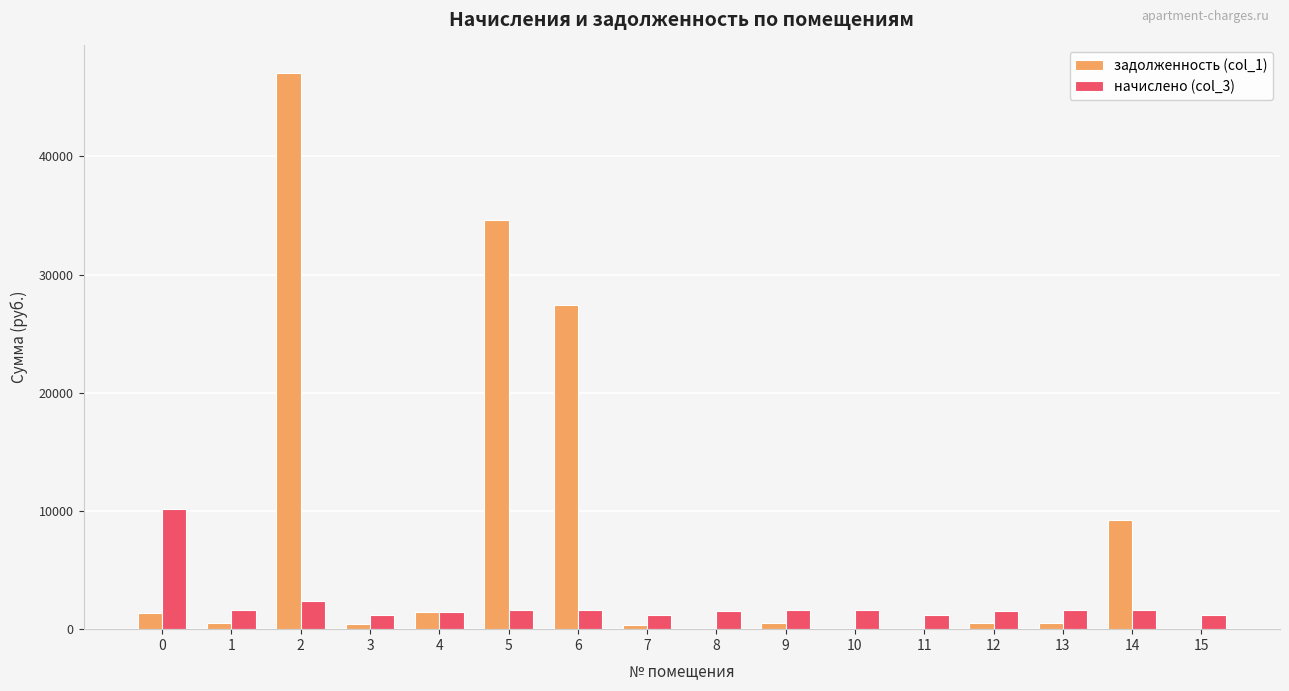

What is the greatest value displayed?

47028.0